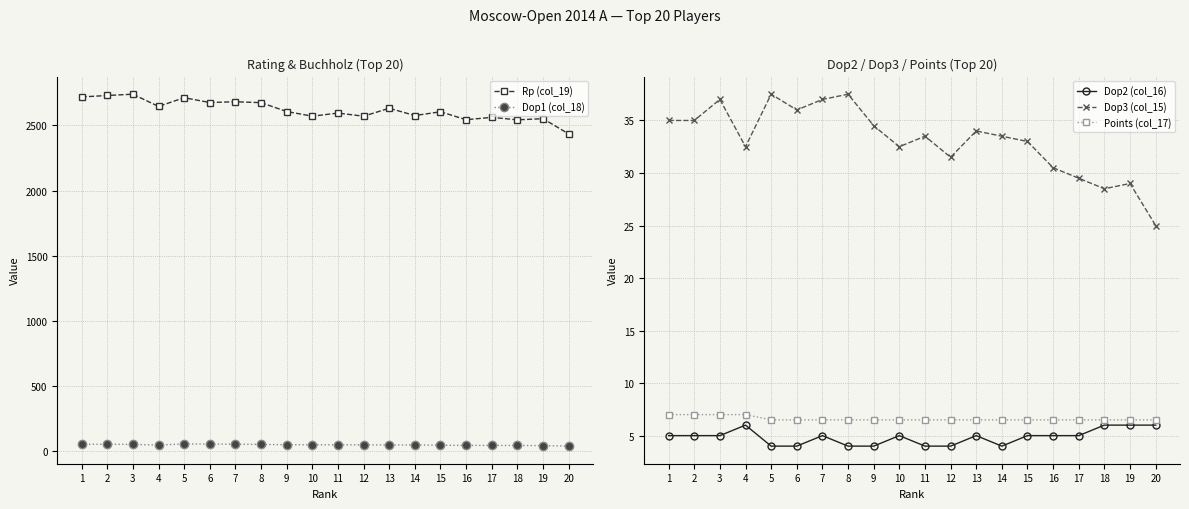

What is the sum of the Dop1 (col_18) values at 16 and 5?

95.5